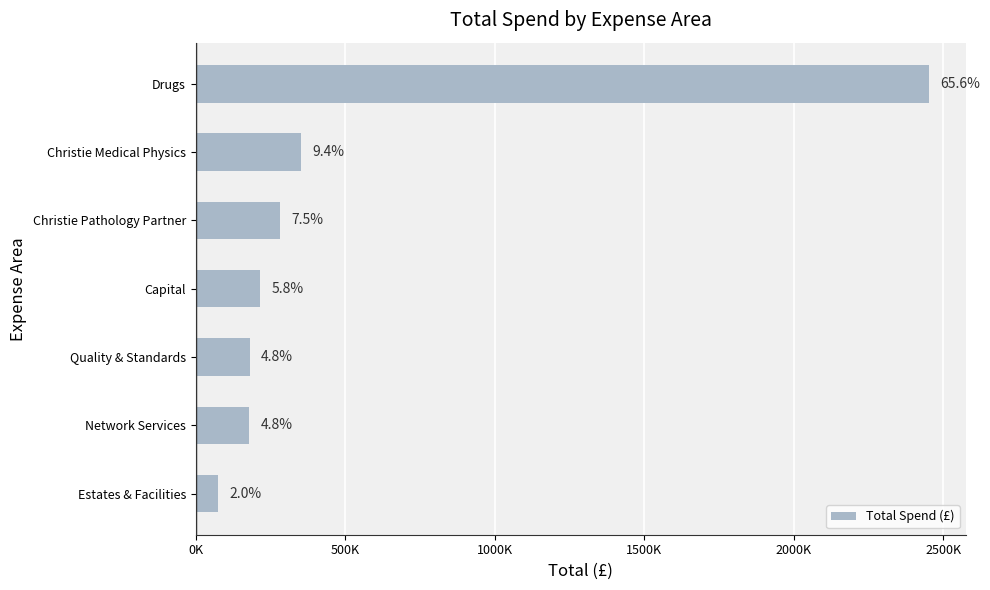

Does the chart contain any negative values?

No